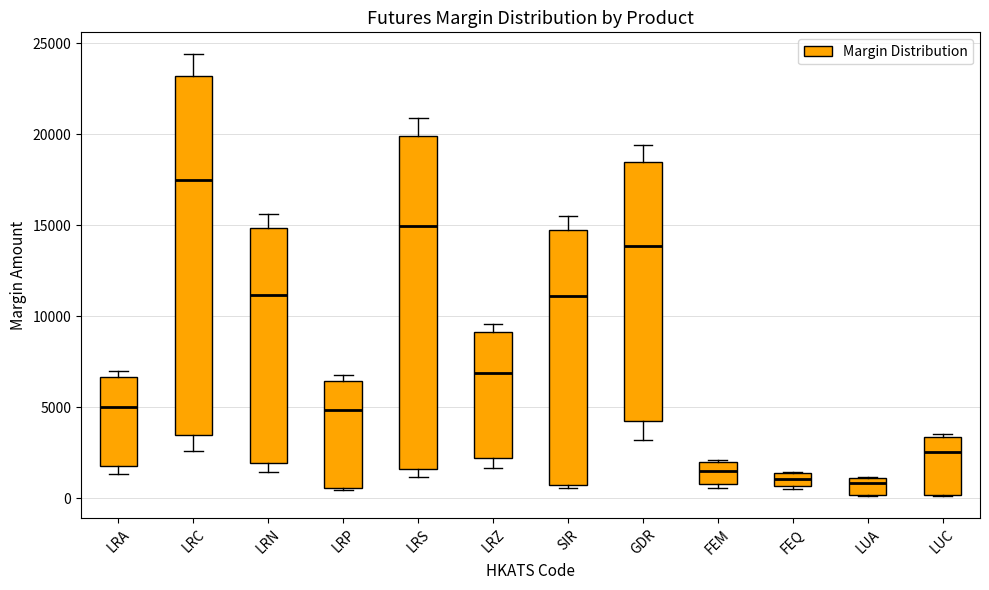

Comparing the boxes themselves (not the whiskers), which one is the tallest?

LRC